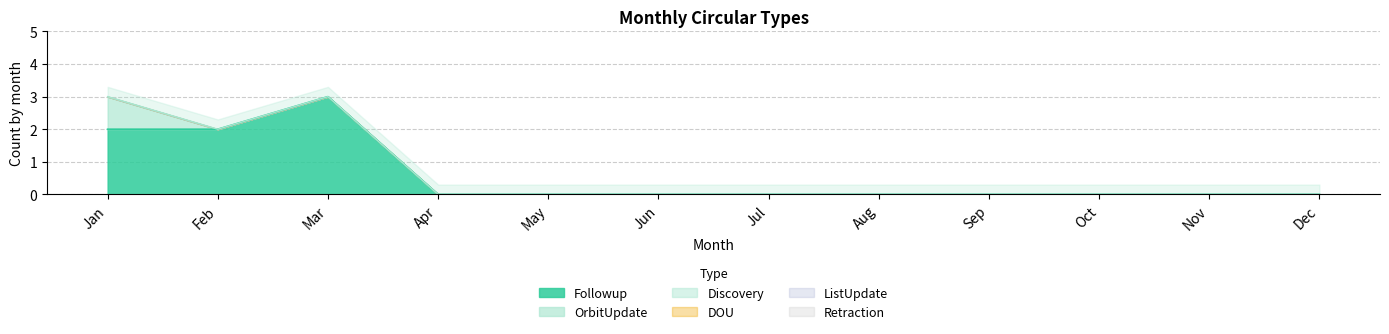

True or false: Retraction has more than 2 points higher than both neighbors.

False